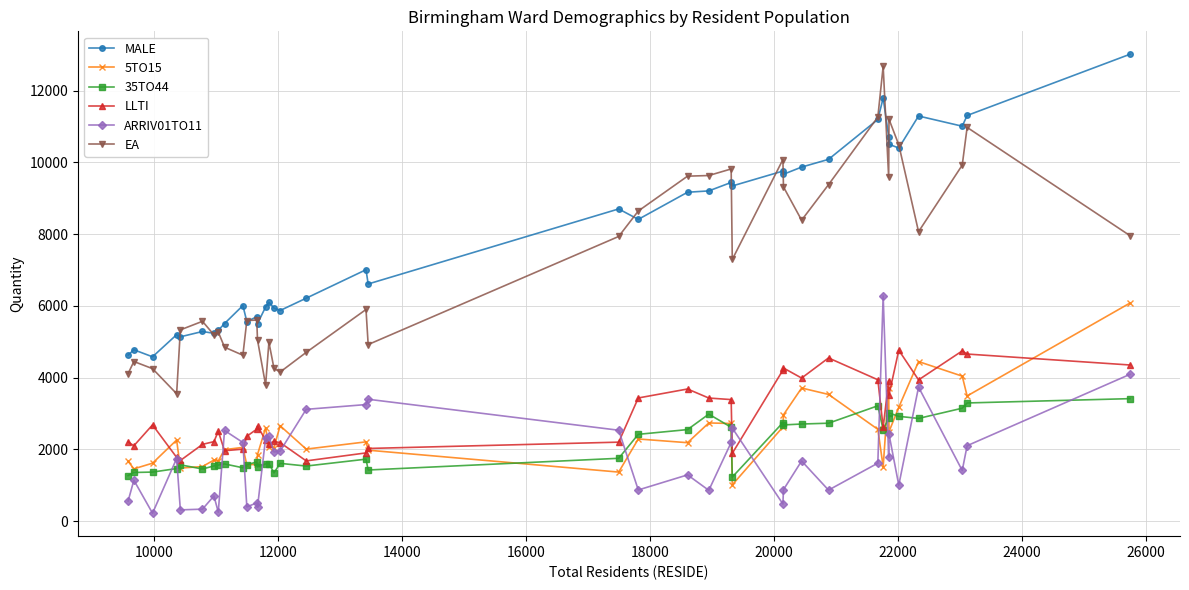

Which series has the largest total across all categories?

MALE